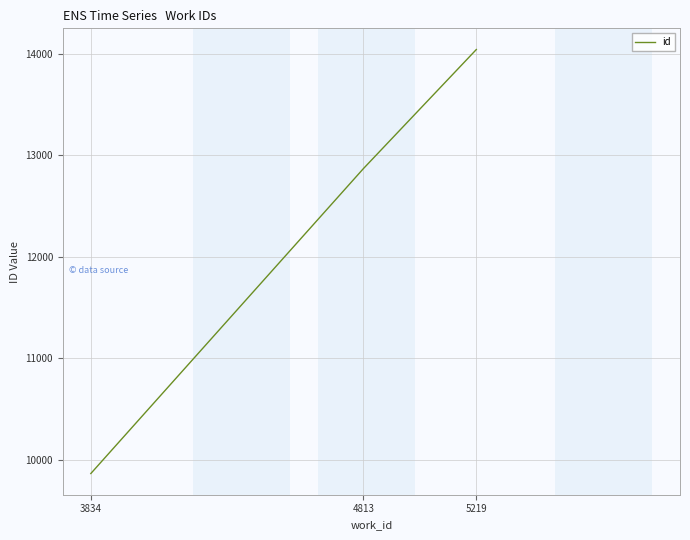

At which category does the chart reach its peak across all series?

5219